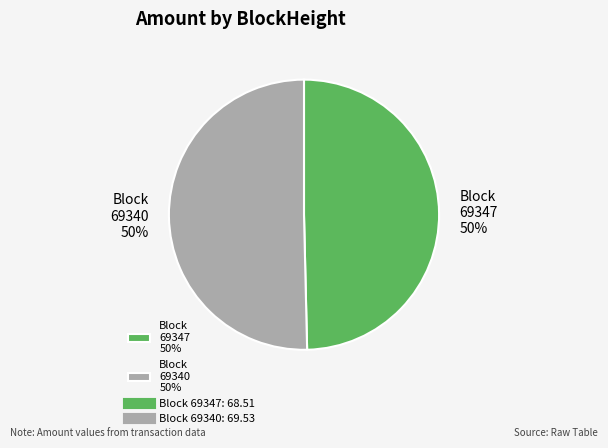

True or false: Block 69340 50% accounts for 50% of the total.

True